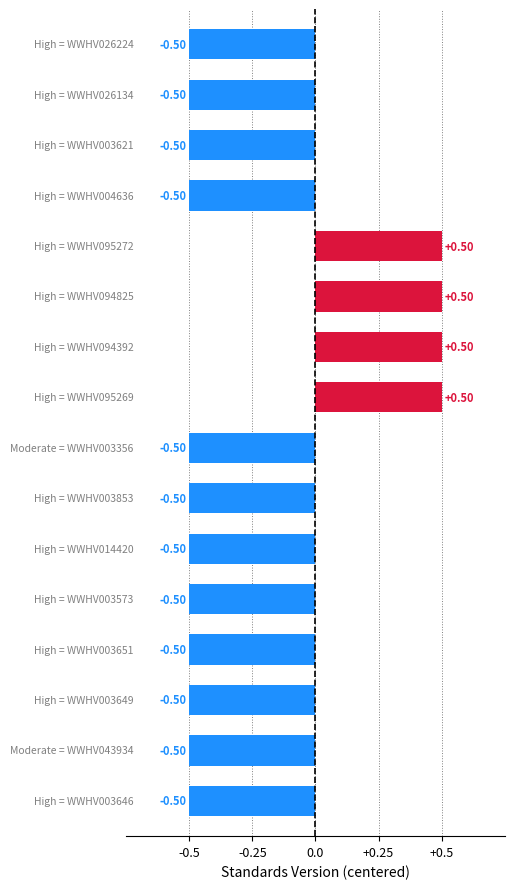

What is the difference between the maximum and second lowest values?

1.0